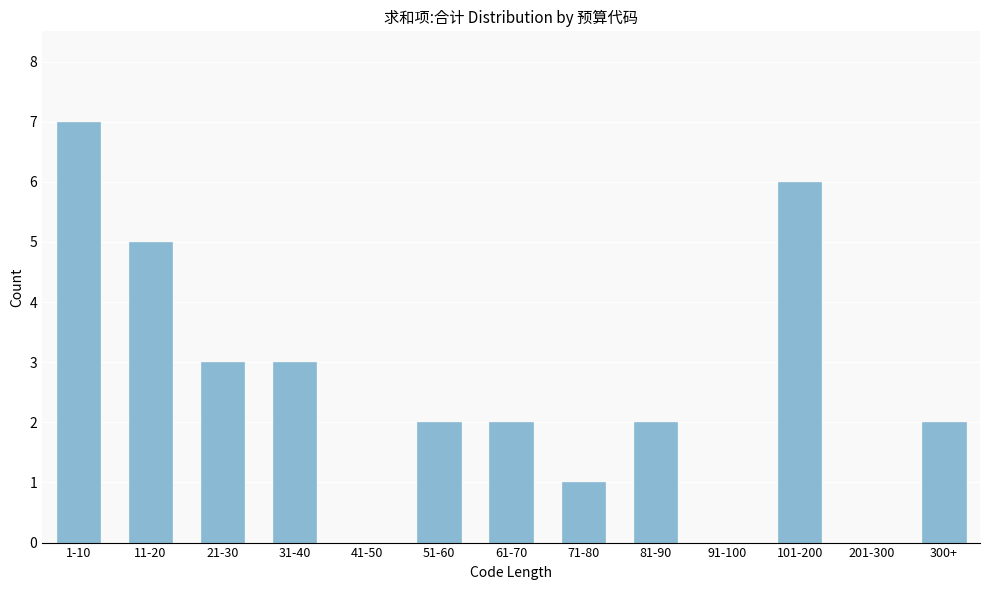

Reading left to right, what are all the values shown in this chart?

1-10=7	11-20=5	21-30=3	31-40=3	41-50=0	51-60=2	61-70=2	71-80=1	81-90=2	91-100=0	101-200=6	201-300=0	300+=2